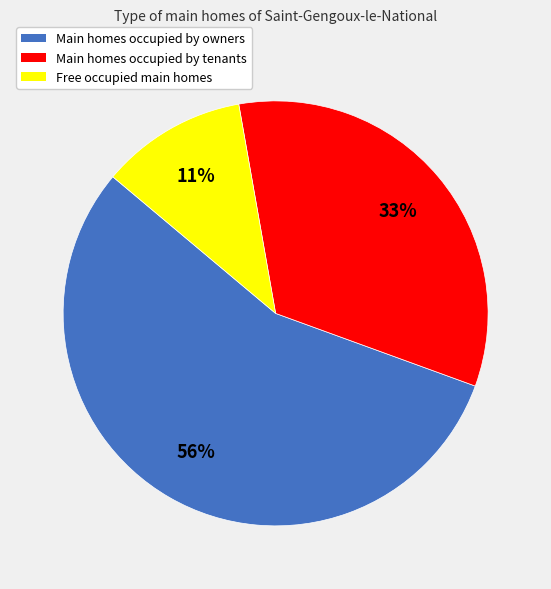

Which has a higher value, Main homes occupied by owners or Main homes occupied by tenants?

Main homes occupied by owners